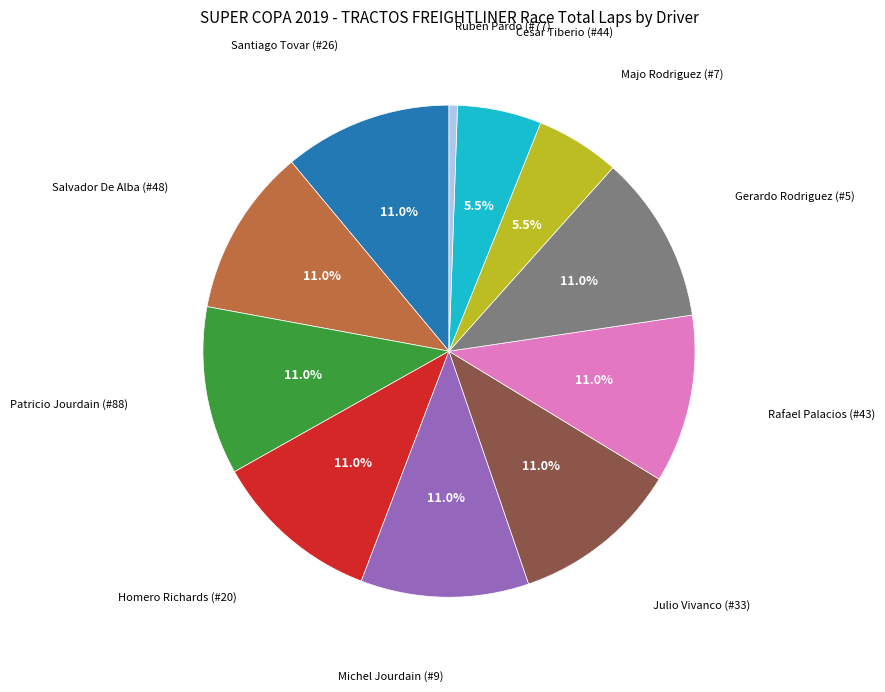

How many segments does this pie chart have?

11